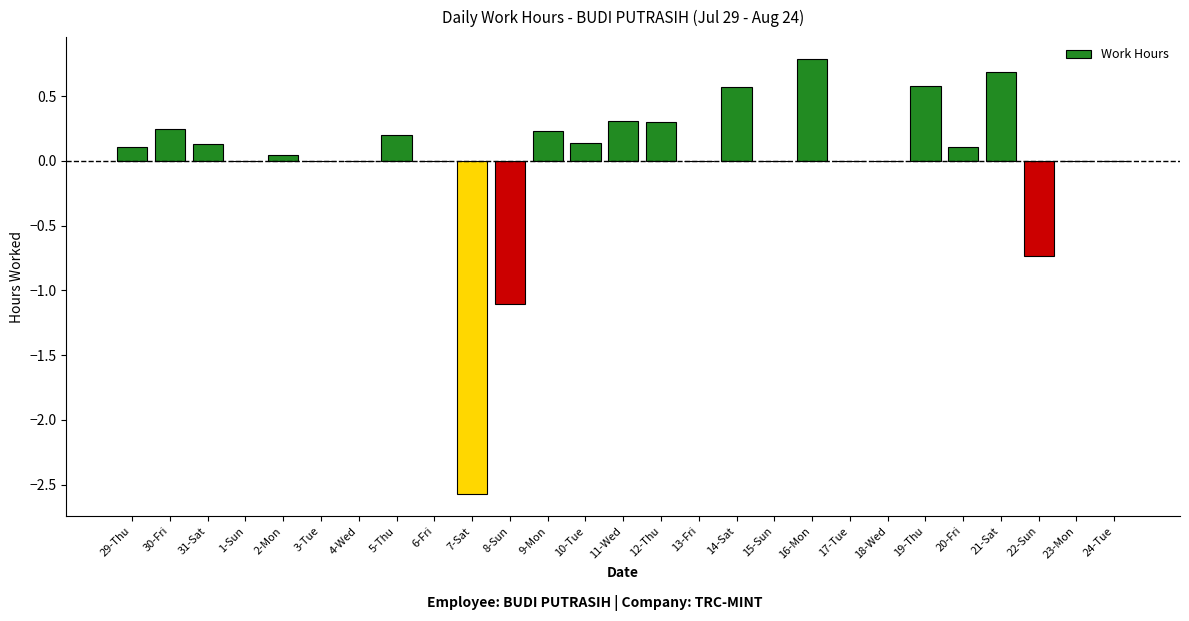

Does the chart contain stacked bars?

No